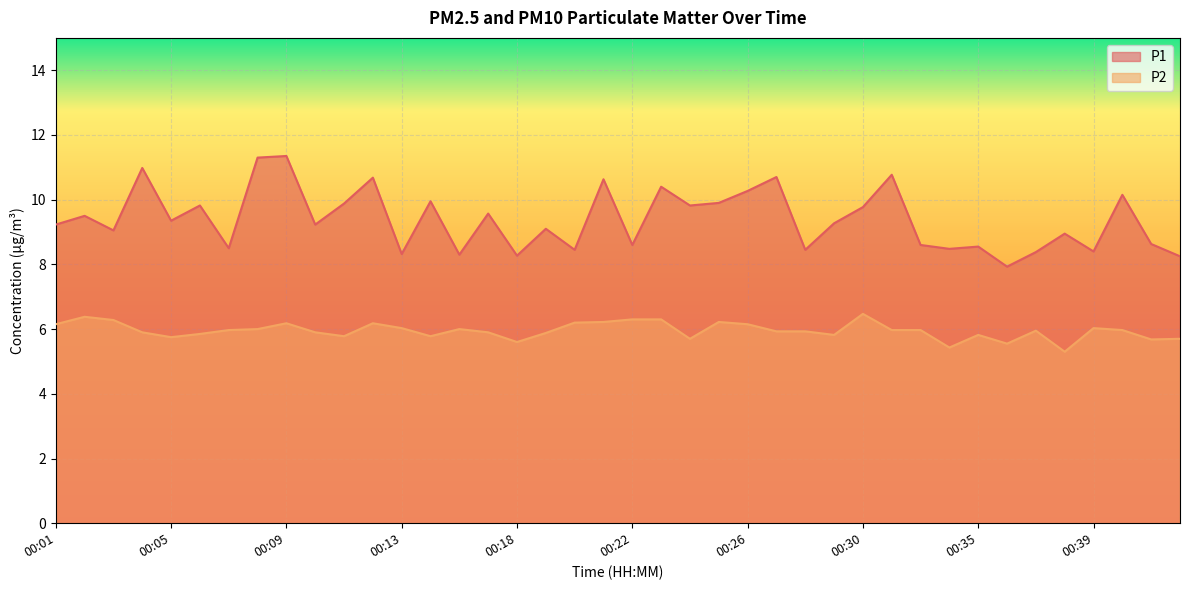

In P2, how many points are lower than both neighbors (excluding endpoints)?

10